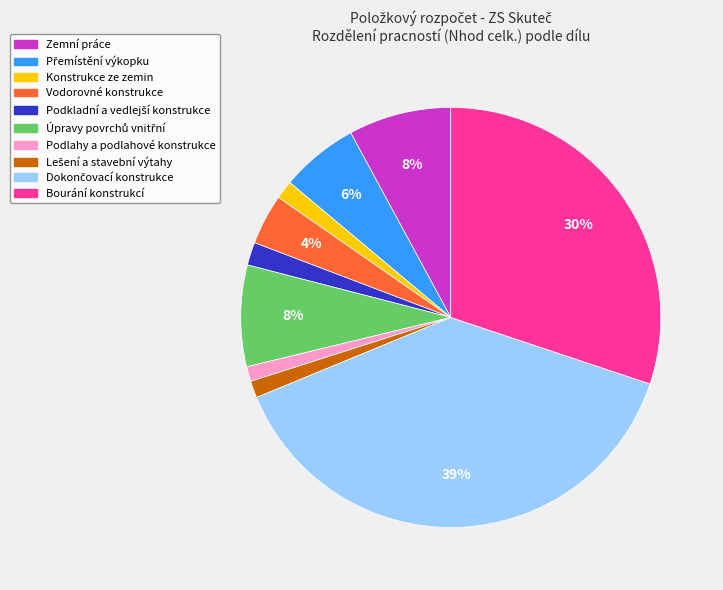

To the nearest percent, what percentage of the pie is Podlahy a podlahové konstrukce?

1%